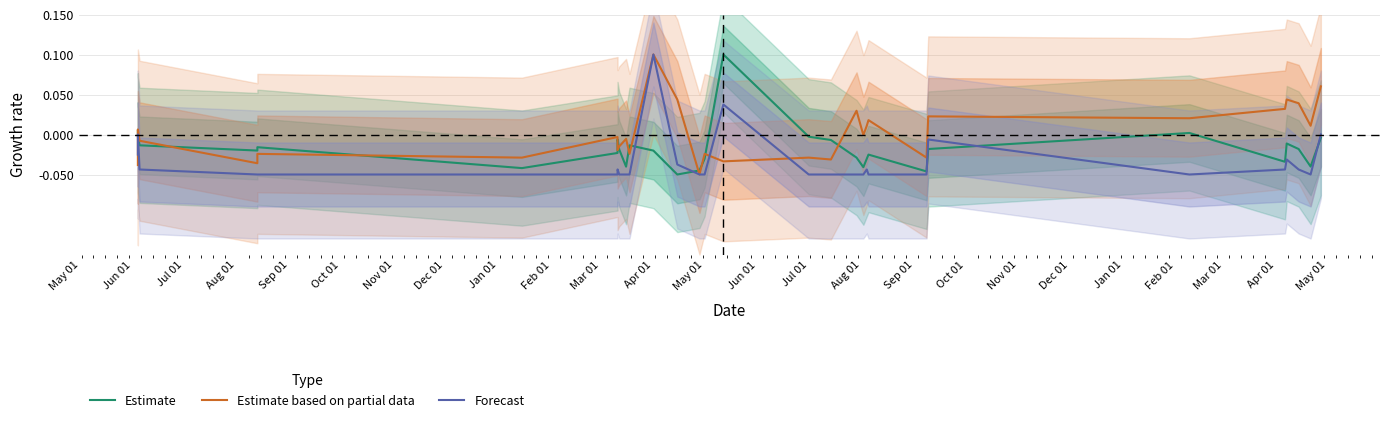

Where is the first local minimum for Forecast?

May 01